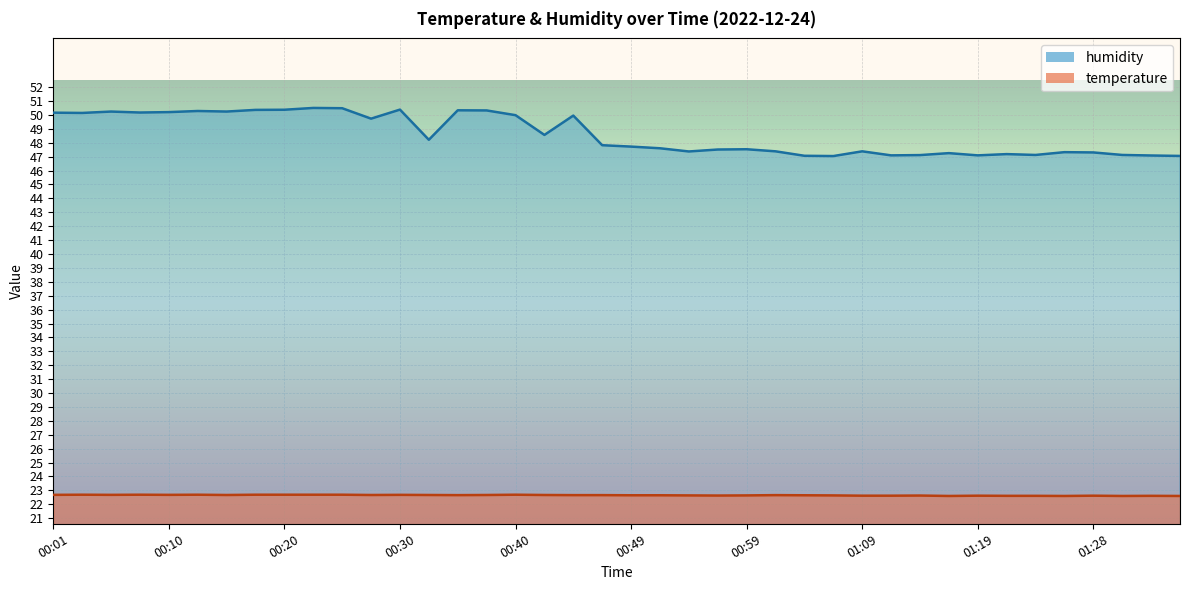

What is the label of the 4th point from the left?

00:08